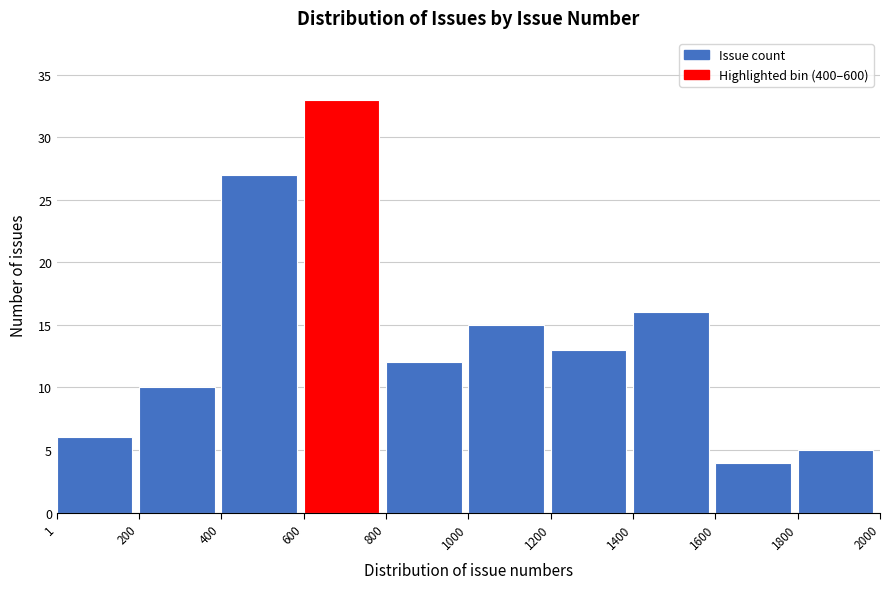

How tall is the bar that spans 1600 to 1800 on the x-axis? The values are not printed on the chart, so give them approximately, as read against the axis.

4